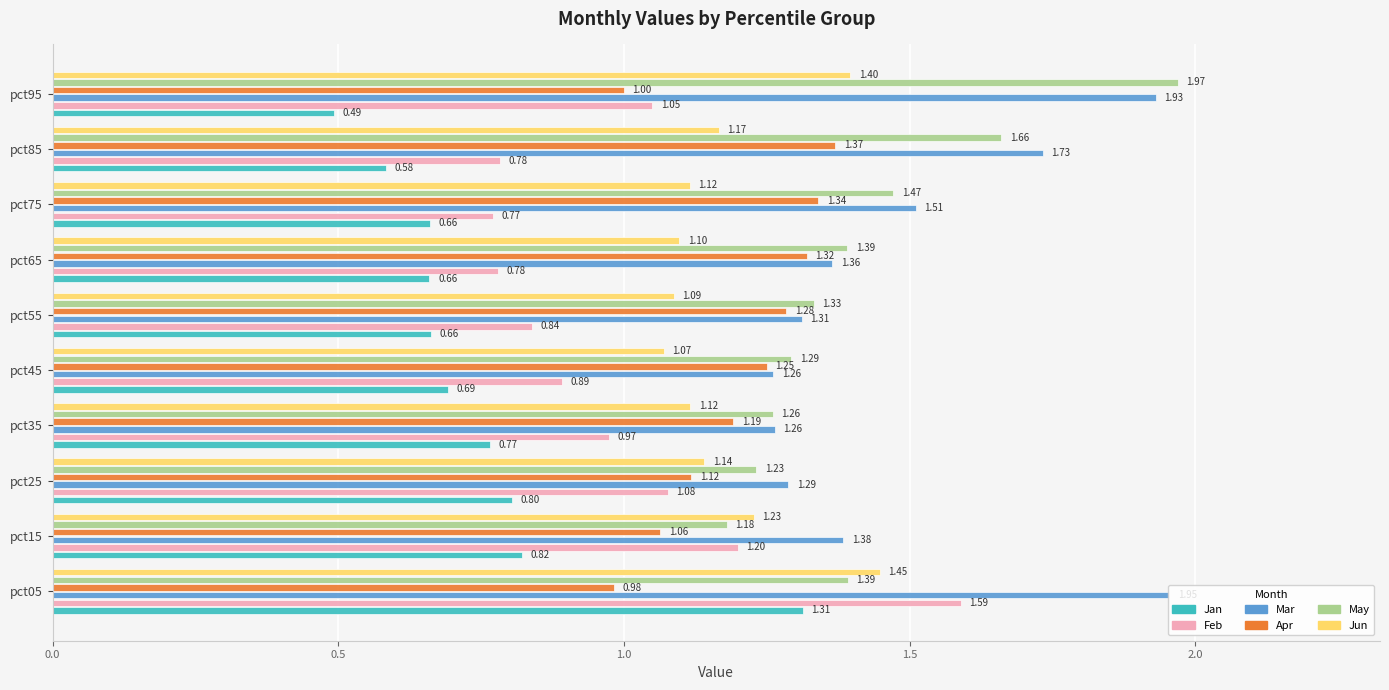

What are all the series names shown in the legend?

Jan, Feb, Mar, Apr, May, Jun